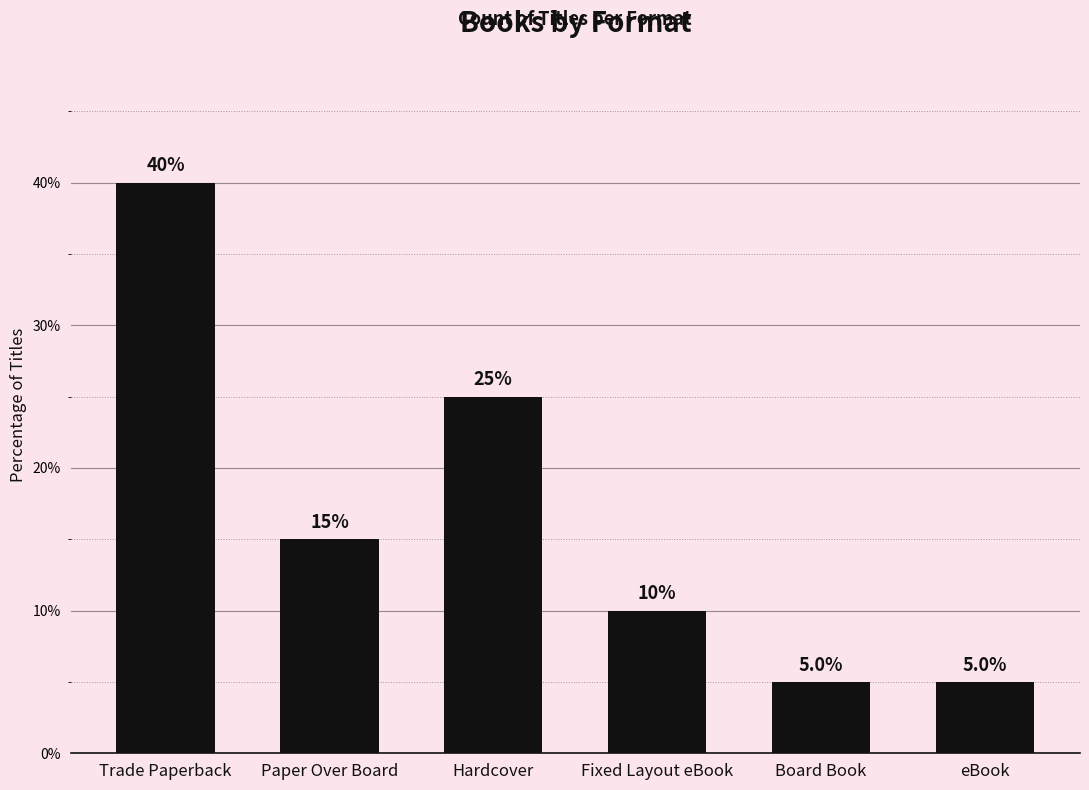

What is the sum of the values at eBook and Board Book?

10